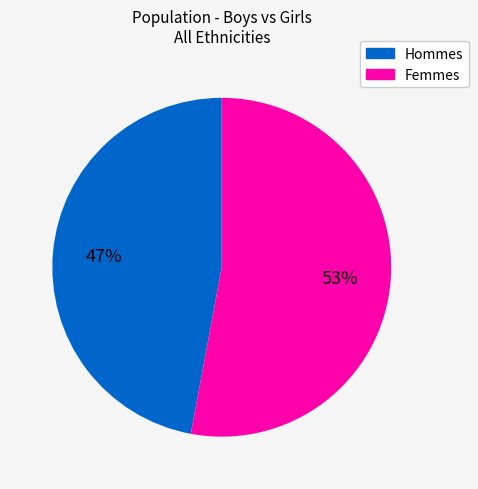

To the nearest percent, what is the average slice percentage?

50%